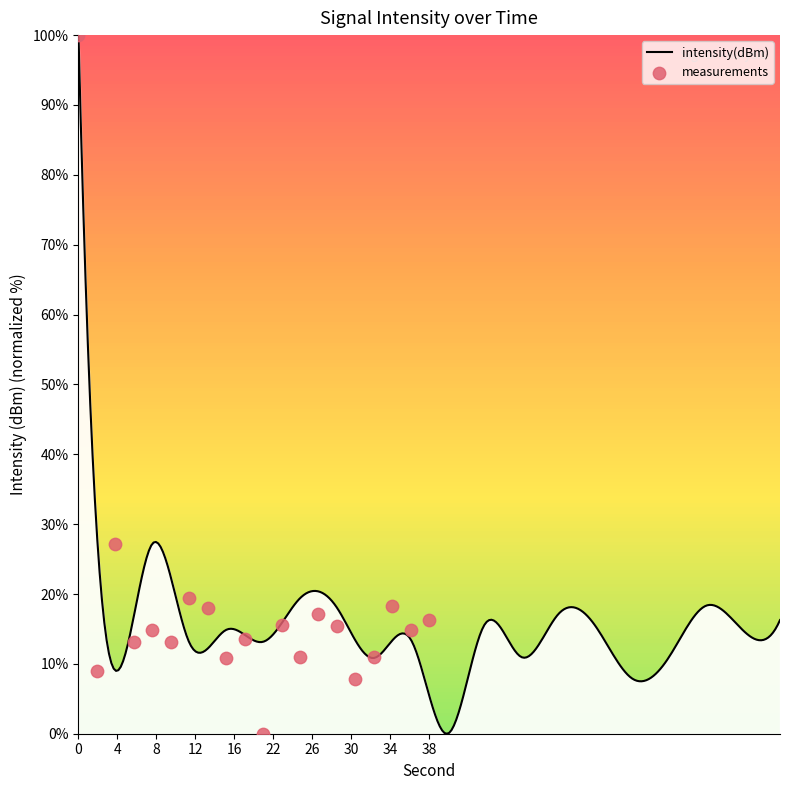

What is the change in value from 14 to 38?

-1.8